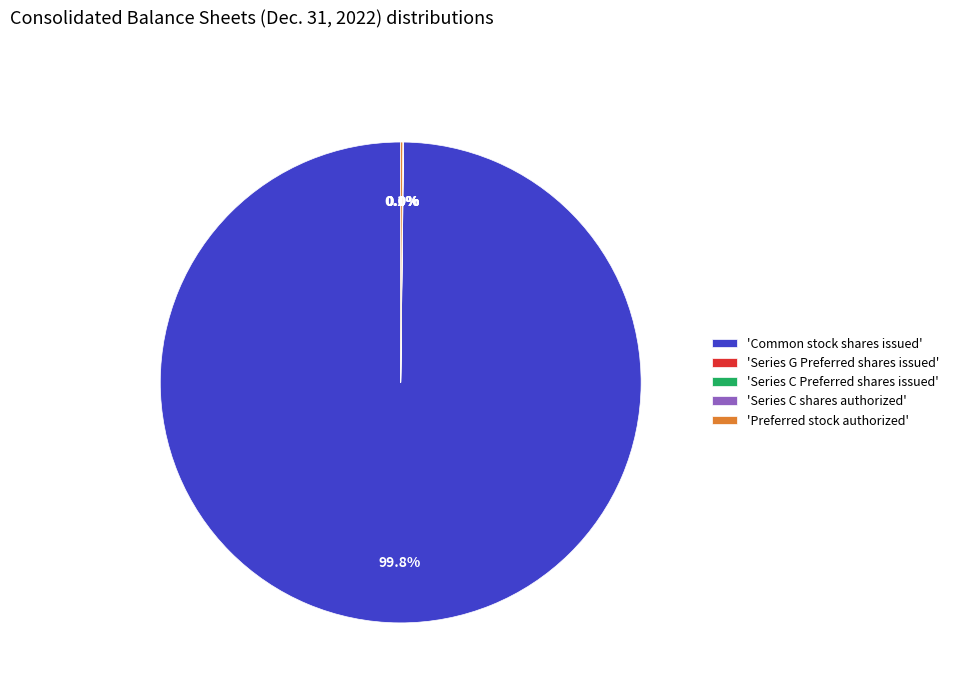

Which slice is the largest?

'Common stock shares issued'